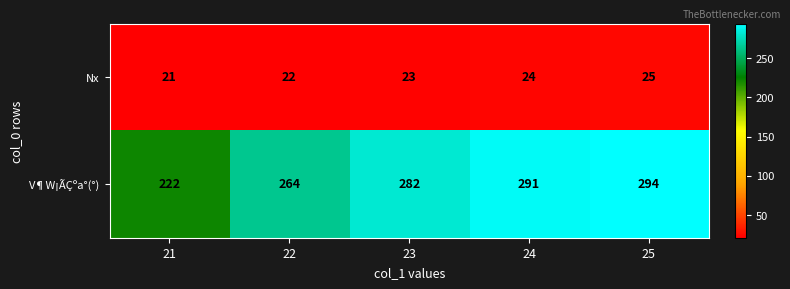

What is the smallest value displayed?

21